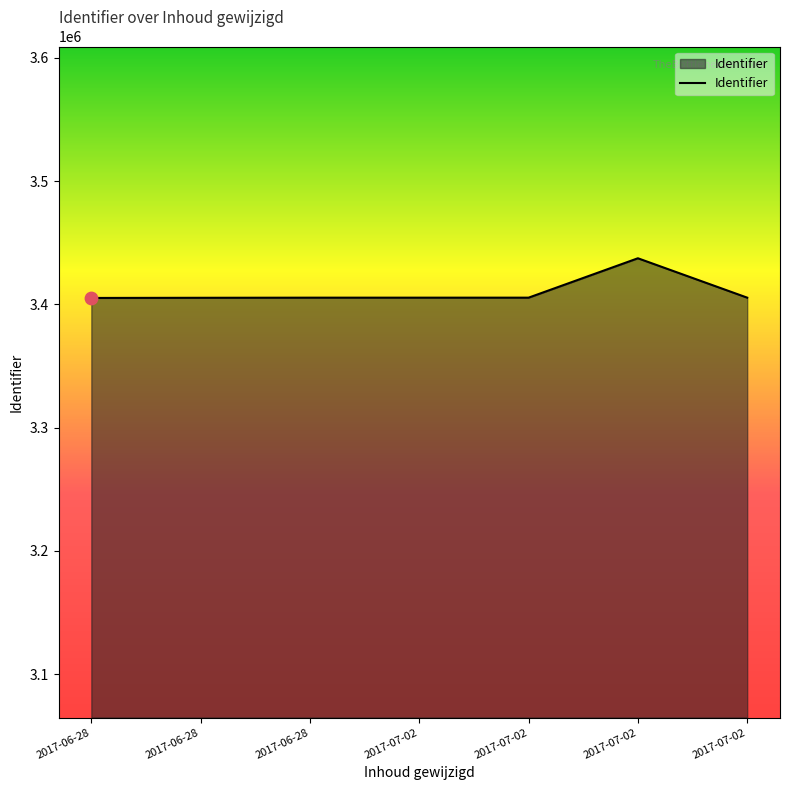

Approximately how many times larger is the value at 2017-07-02 compared to 2017-07-02?

1.0